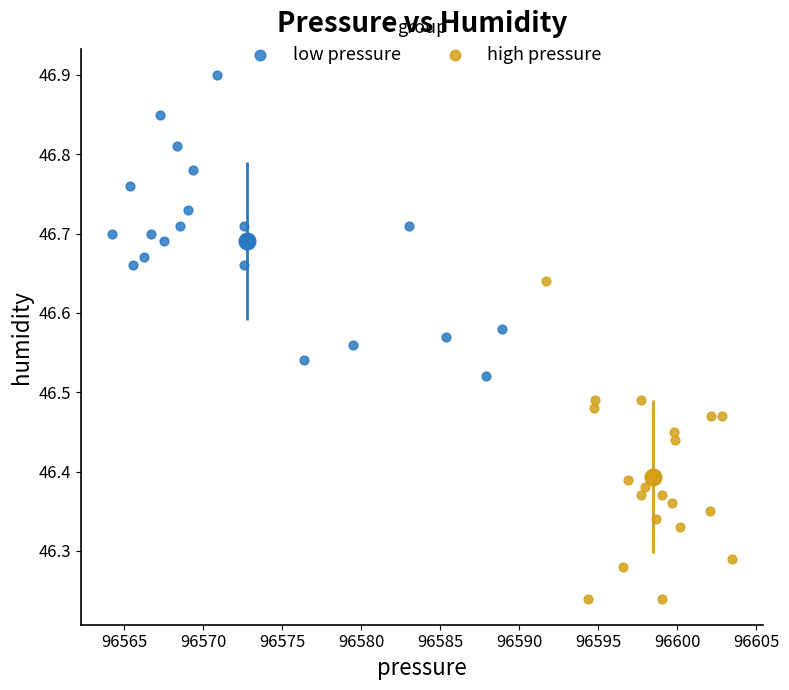

What are all the series names shown in the legend?

low pressure, high pressure